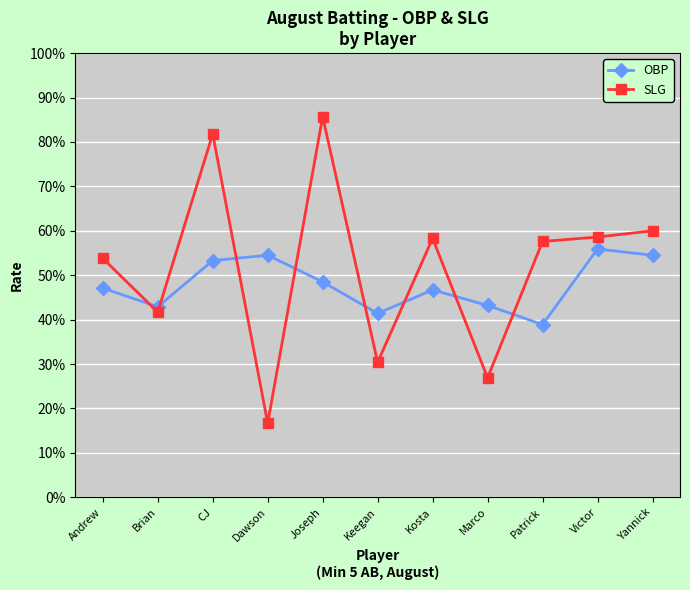

Is it true that OBP equals 0.8 at Joseph?

False